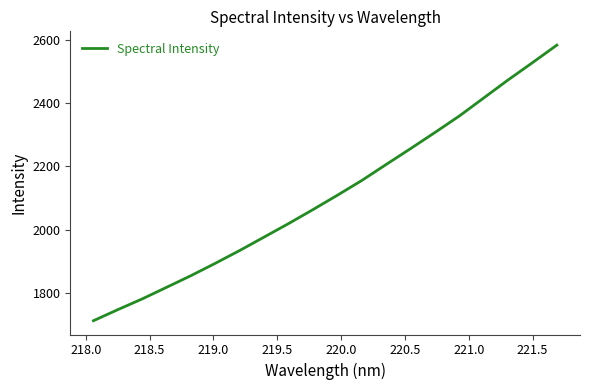

How many series are shown in this chart?

1